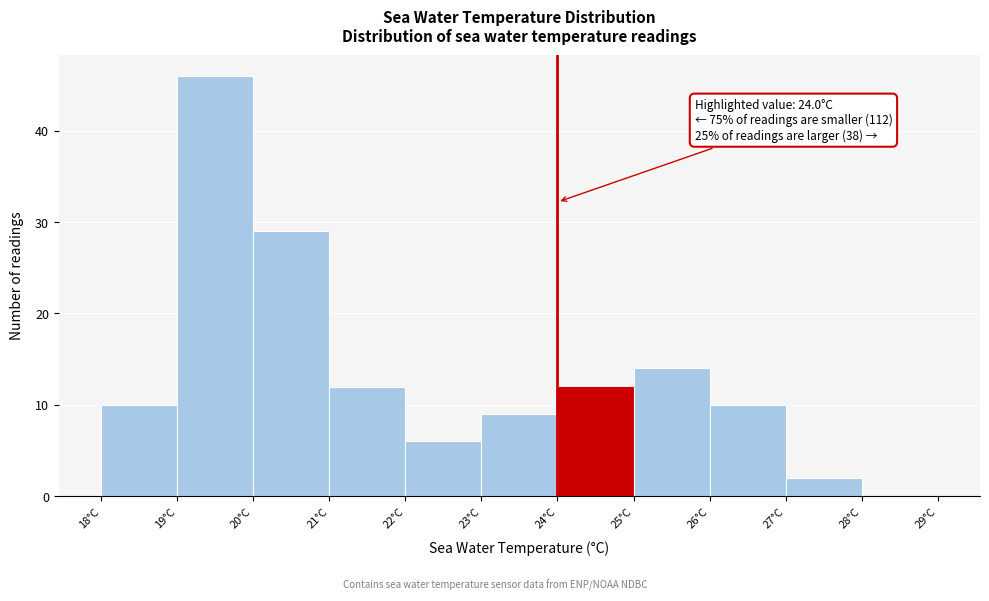

Which range on the x-axis has the tallest bar?

19 to 20